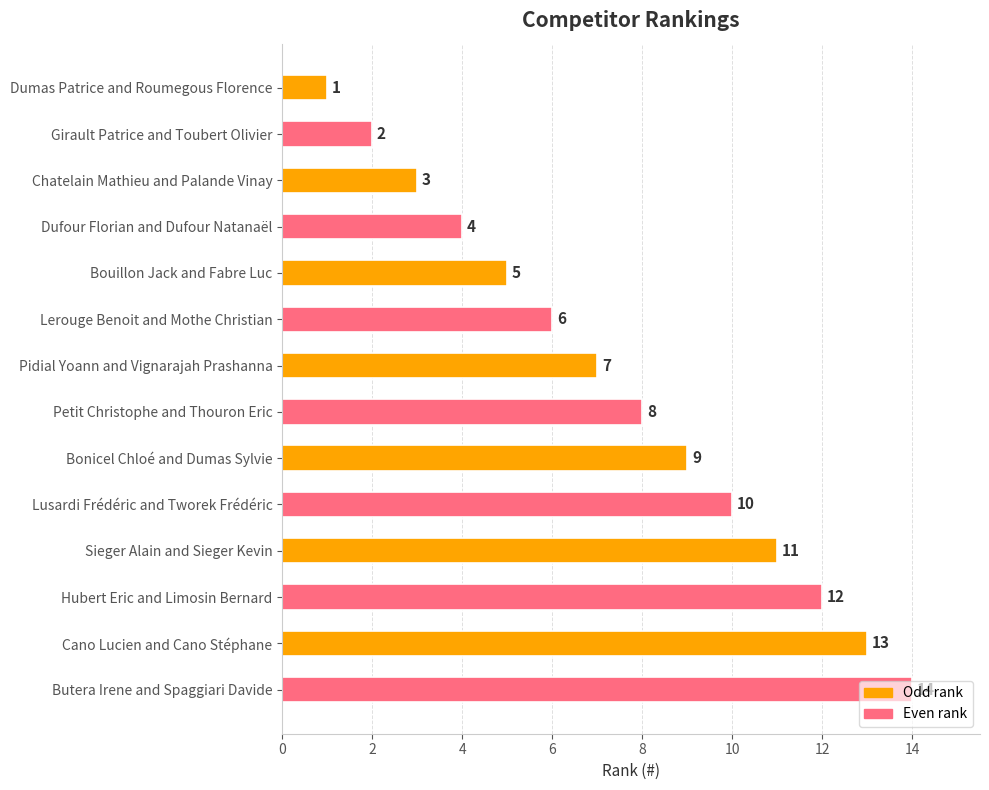

What is the value of the 11th bar from the top?

11